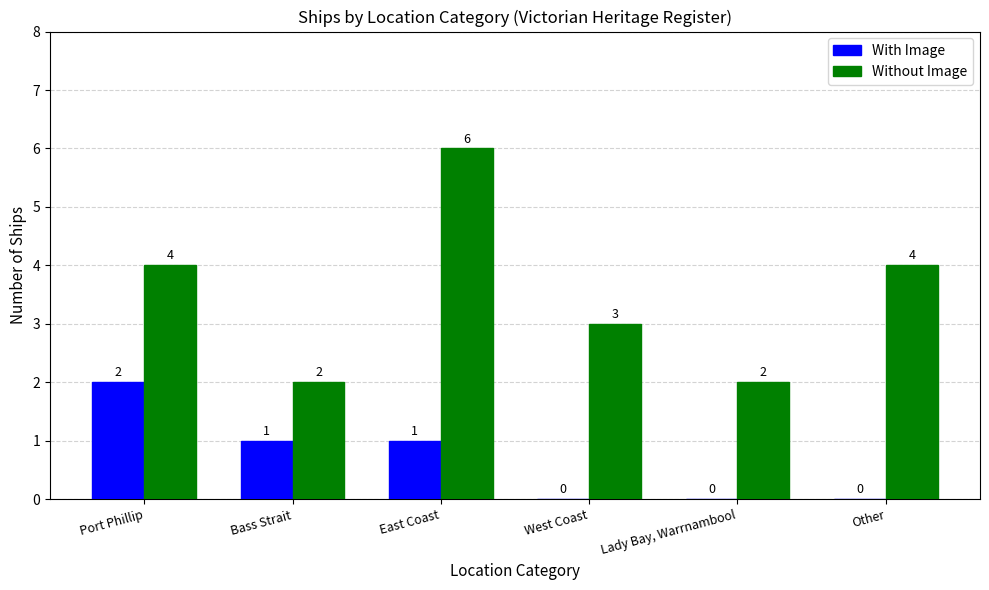

At which label does With Image first exceed 1?

Port Phillip